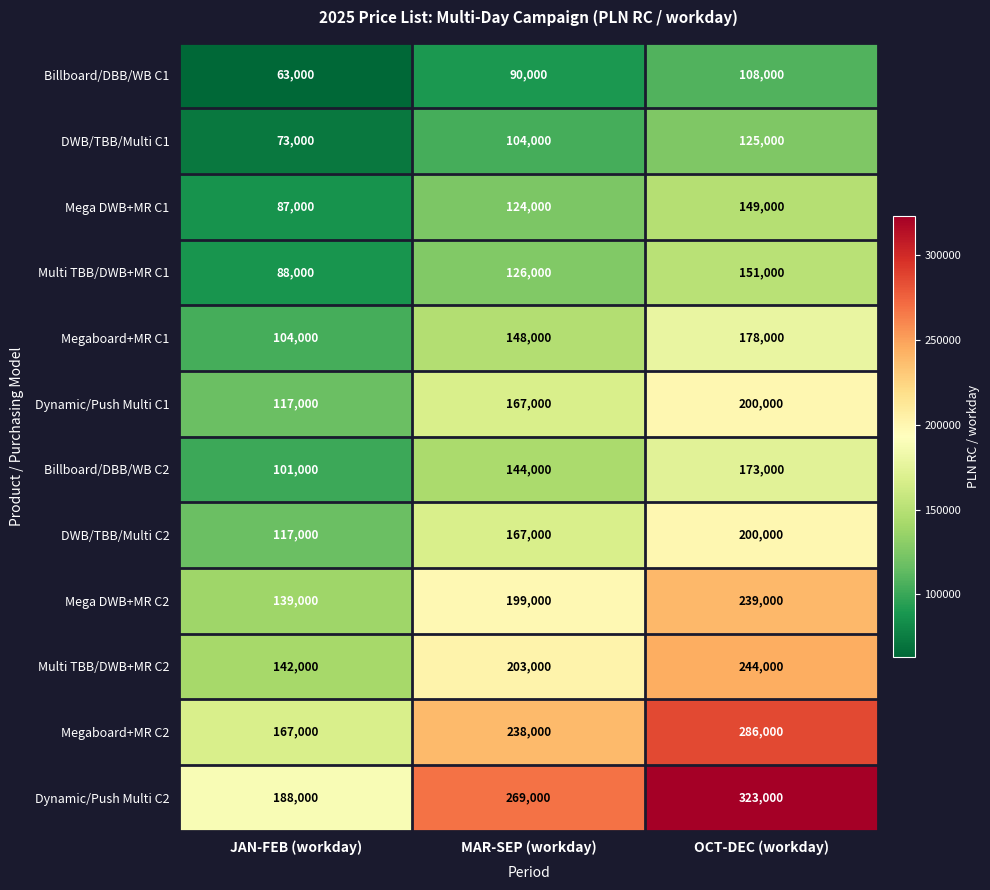

Count the Dynamic/Push Multi C2 values in the range 188000 to 323000.

3